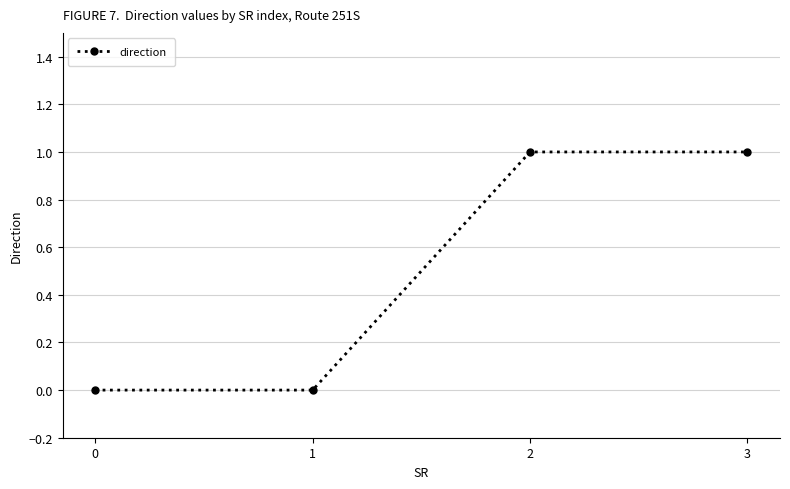

True or false: there are more than 1 points higher than both neighbors.

False